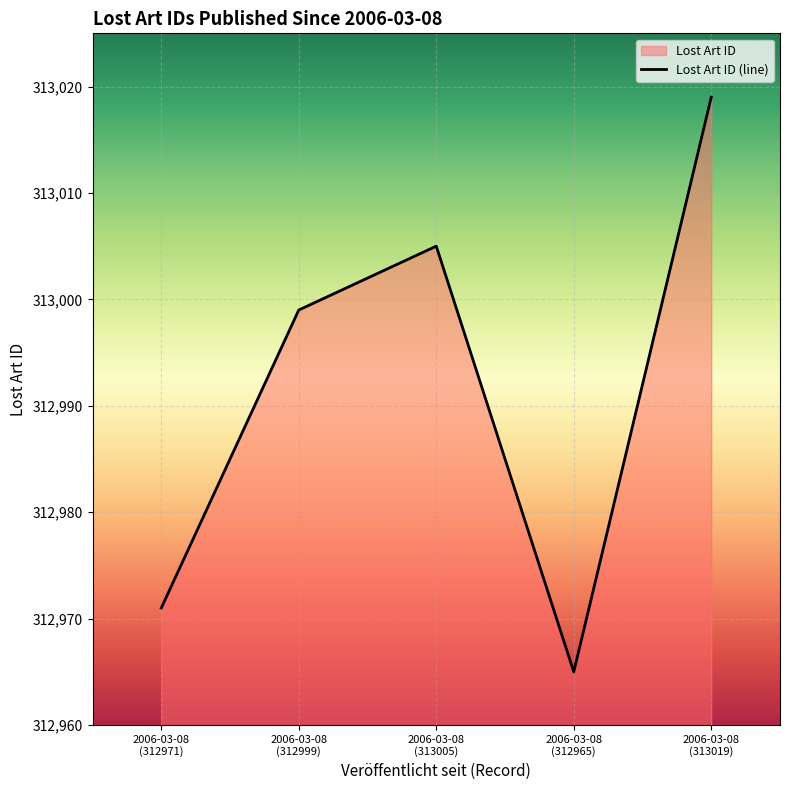

Reading left to right, transcribe all the data shown in this chart.

312971	312999	313005	312965	313019